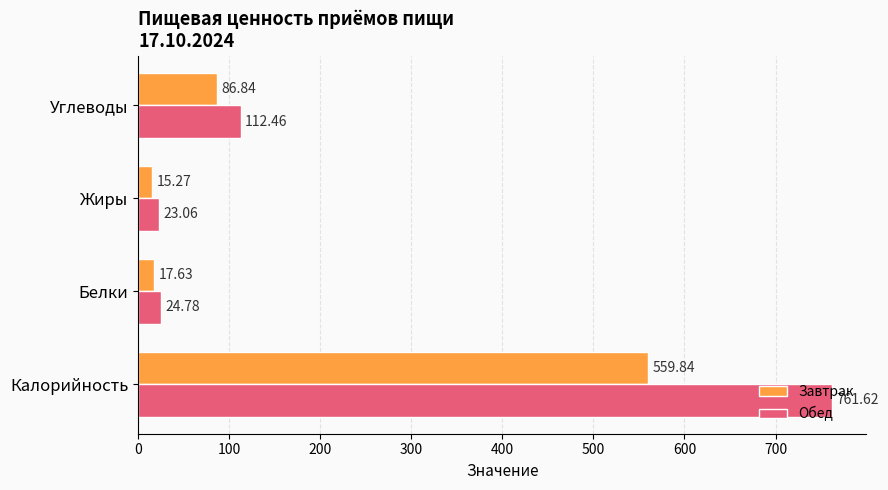

Count the number of categories in the chart.

4